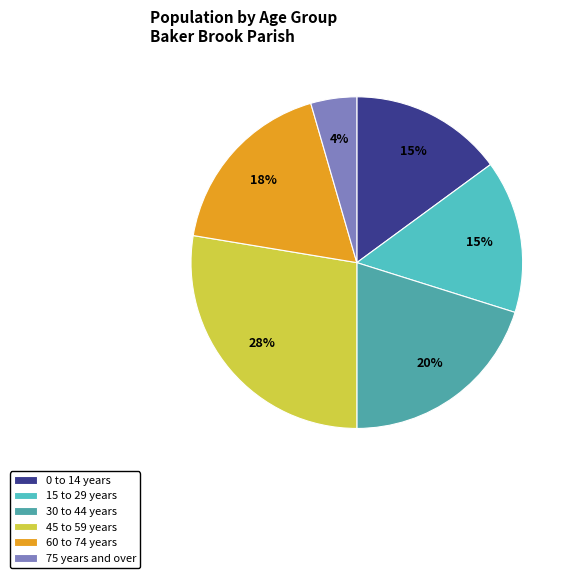

How many segments does this pie chart have?

6